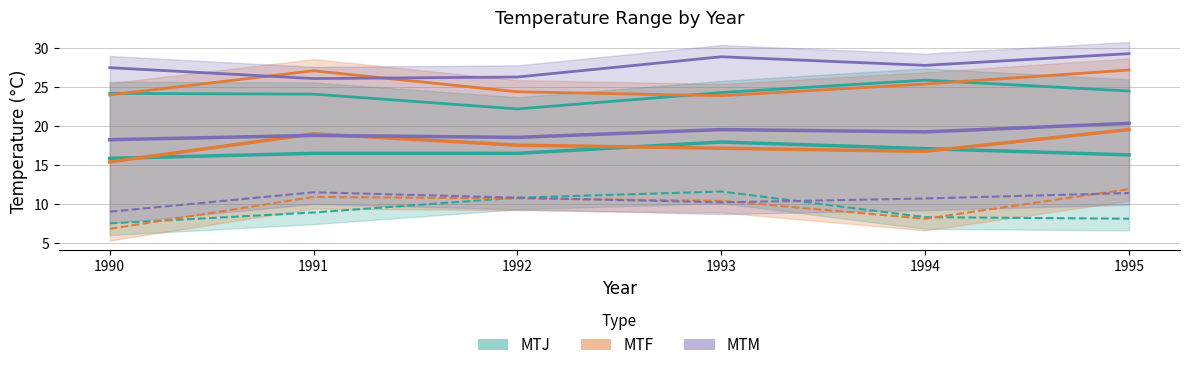

The MTM series shows 48.7 at 1994. True or false?

False